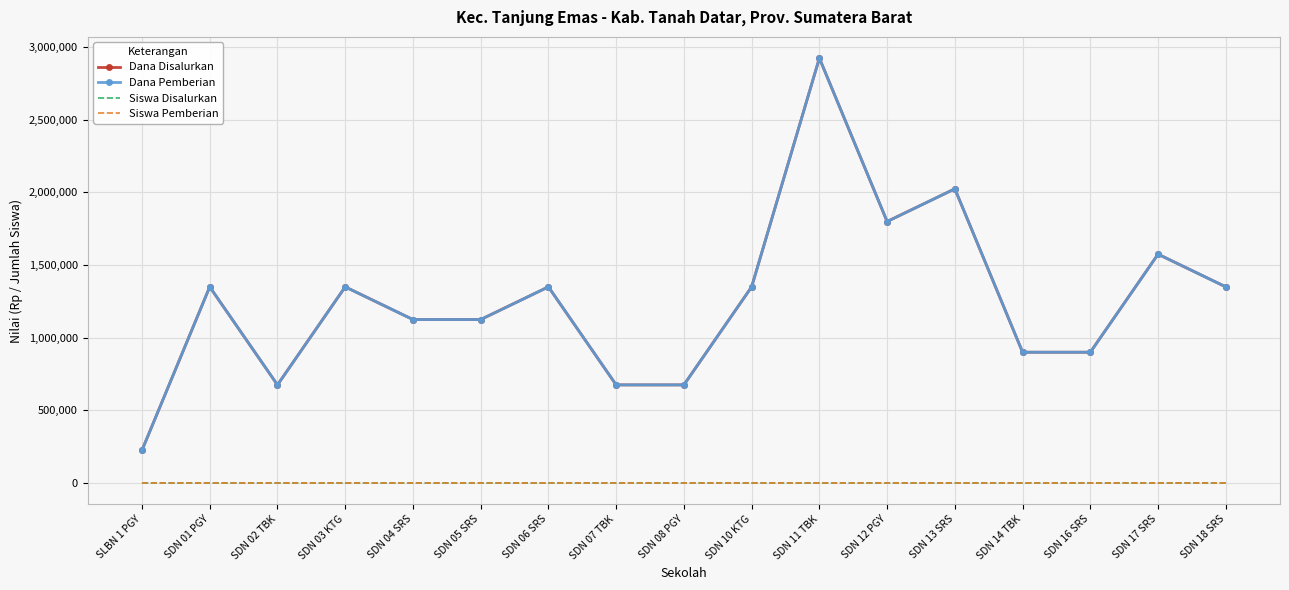

What is the spread (max minus min) of values at SDN 02 TBK?

674997